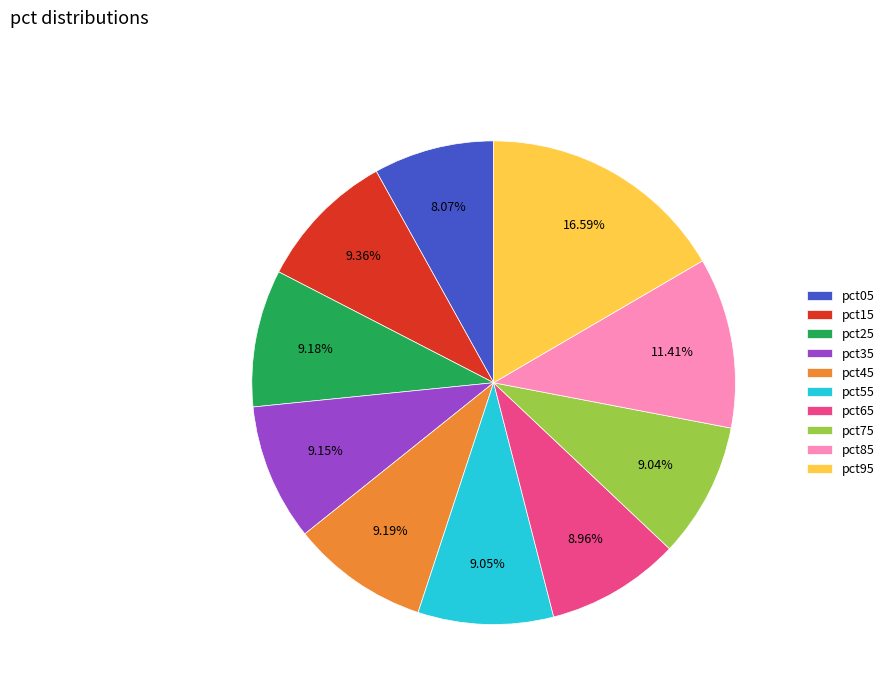

How many slices are in this pie chart?

10